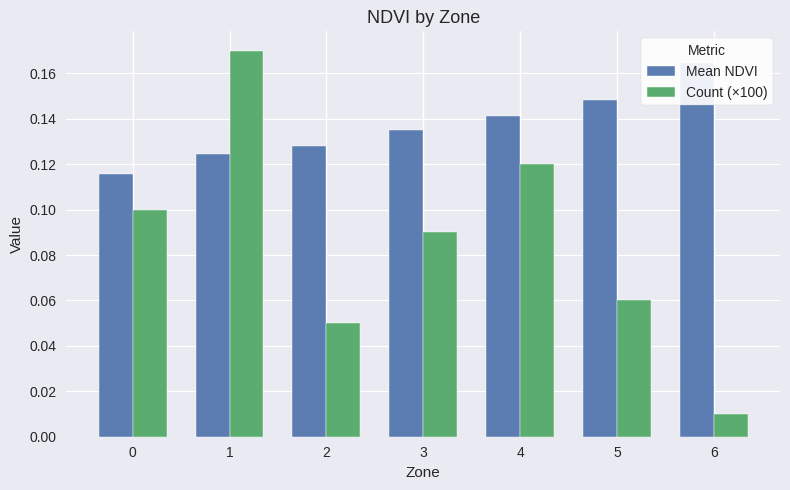

What is the approximate value of Mean NDVI at 4?

0.1